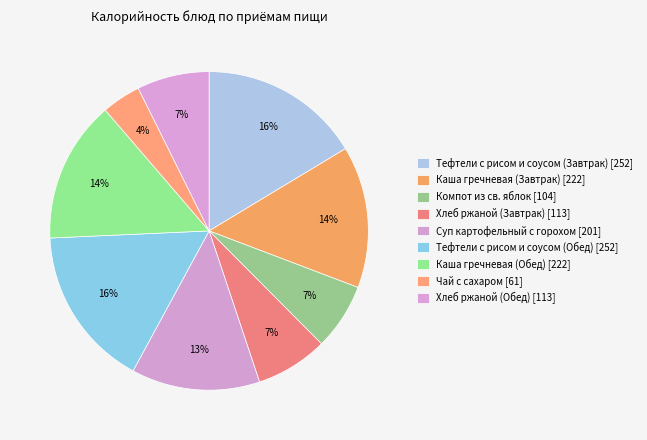

How many segments does this pie chart have?

9